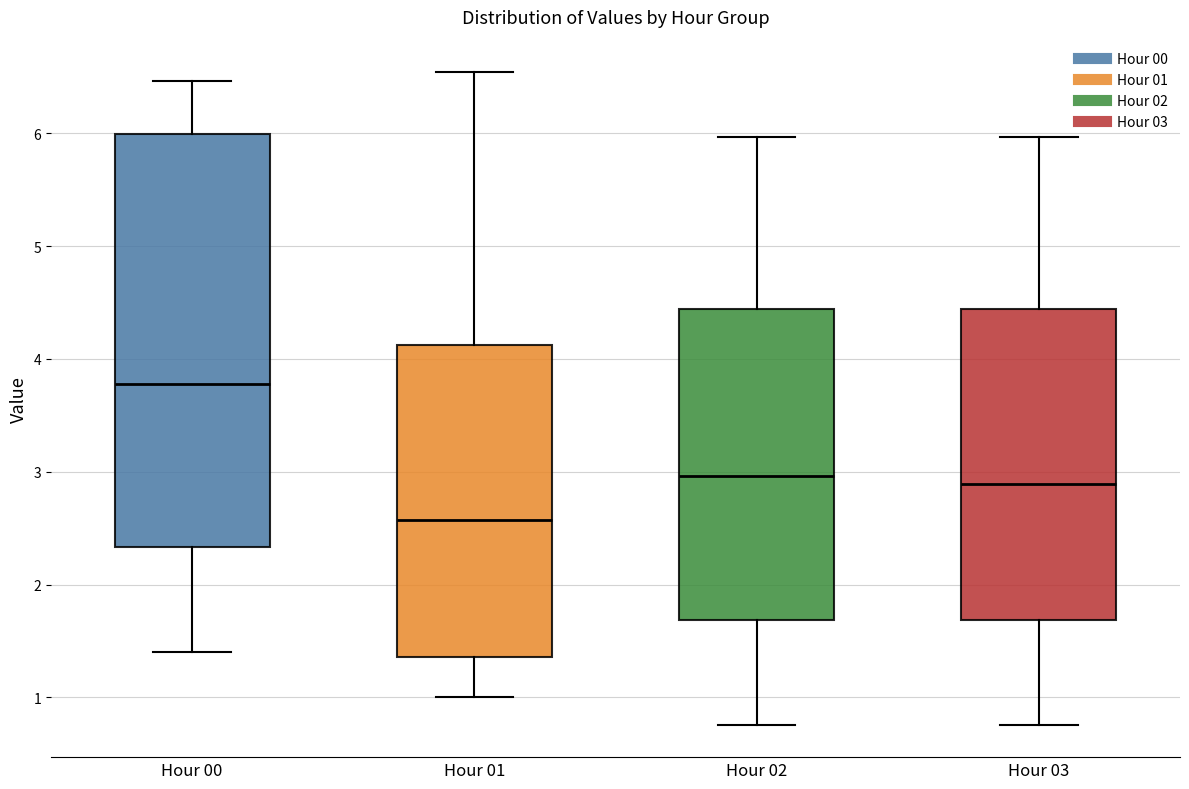

Reading left to right, read every box against the y-axis: the position of its median line, the range the box covers, and the ends of its whiskers. The values are not printed on the chart, so give them approximately, as read against the axis.

Hour 00: median 3.8, box 2.3 to 6.0, whiskers 1.4 to 6.5
Hour 01: median 2.6, box 1.4 to 4.1, whiskers 1.0 to 6.5
Hour 02: median 3.0, box 1.7 to 4.4, whiskers 0.8 to 6.0
Hour 03: median 2.9, box 1.7 to 4.4, whiskers 0.8 to 6.0